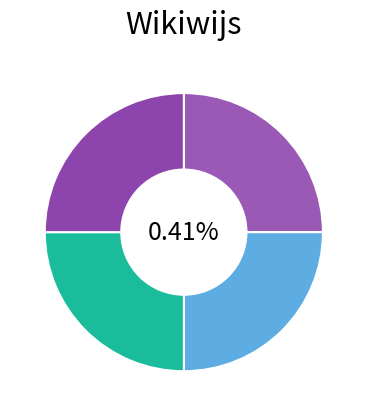

True or false: Relaties accounts for 25% of the total.

True